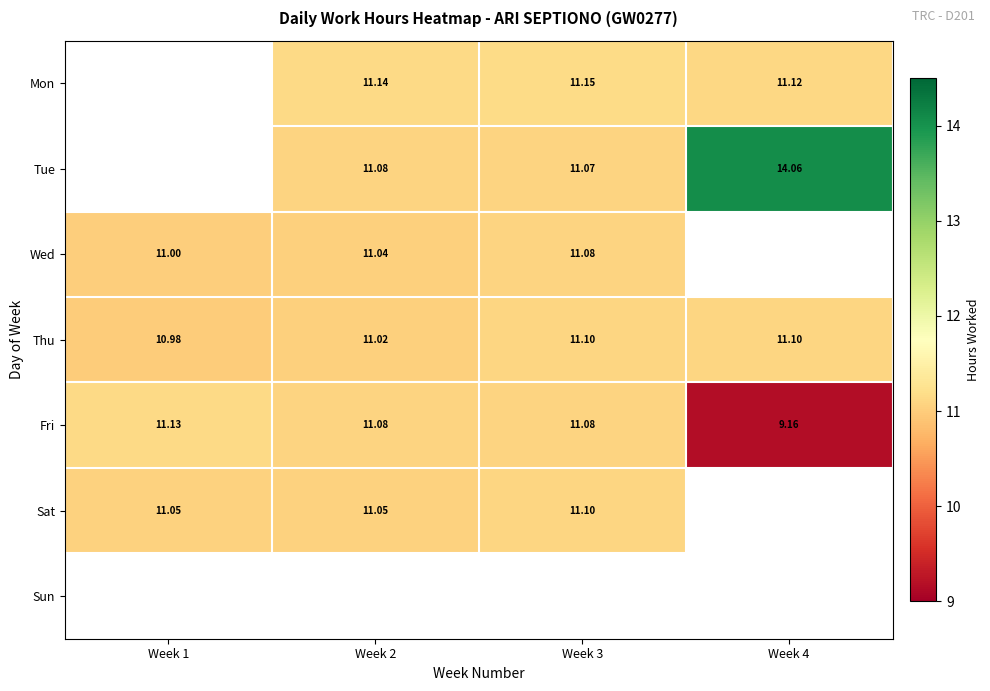

The Wed series shows 11.1 at Week 3. True or false?

True